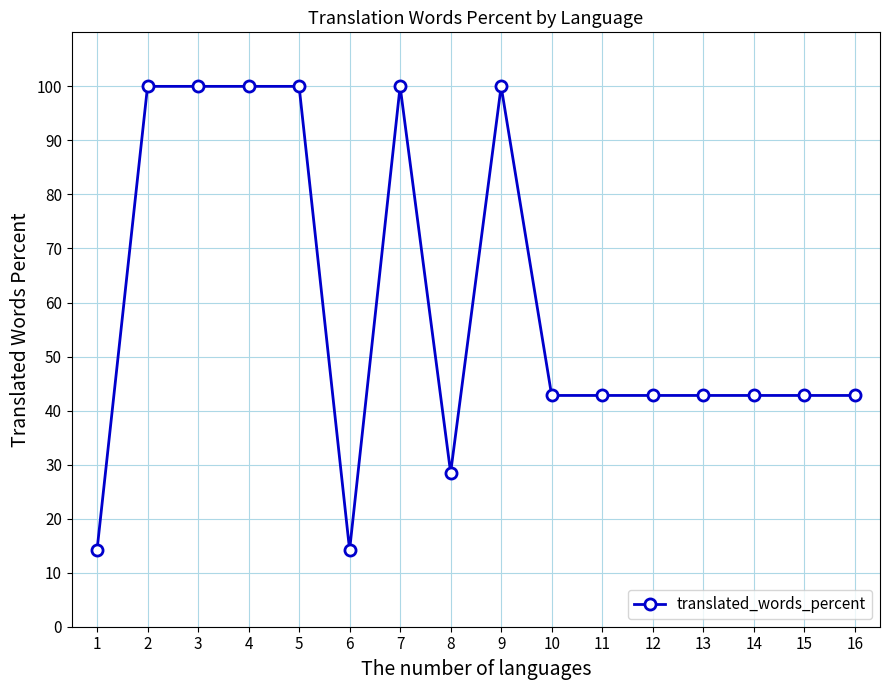

What is the smallest value displayed?

14.2